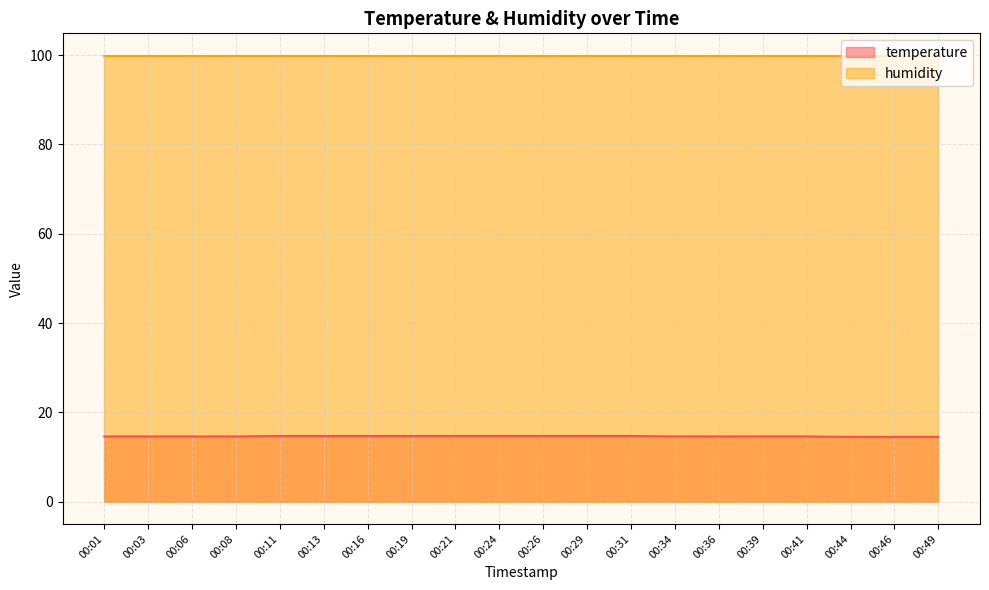

True or false: temperature and humidity intersect in this chart.

False